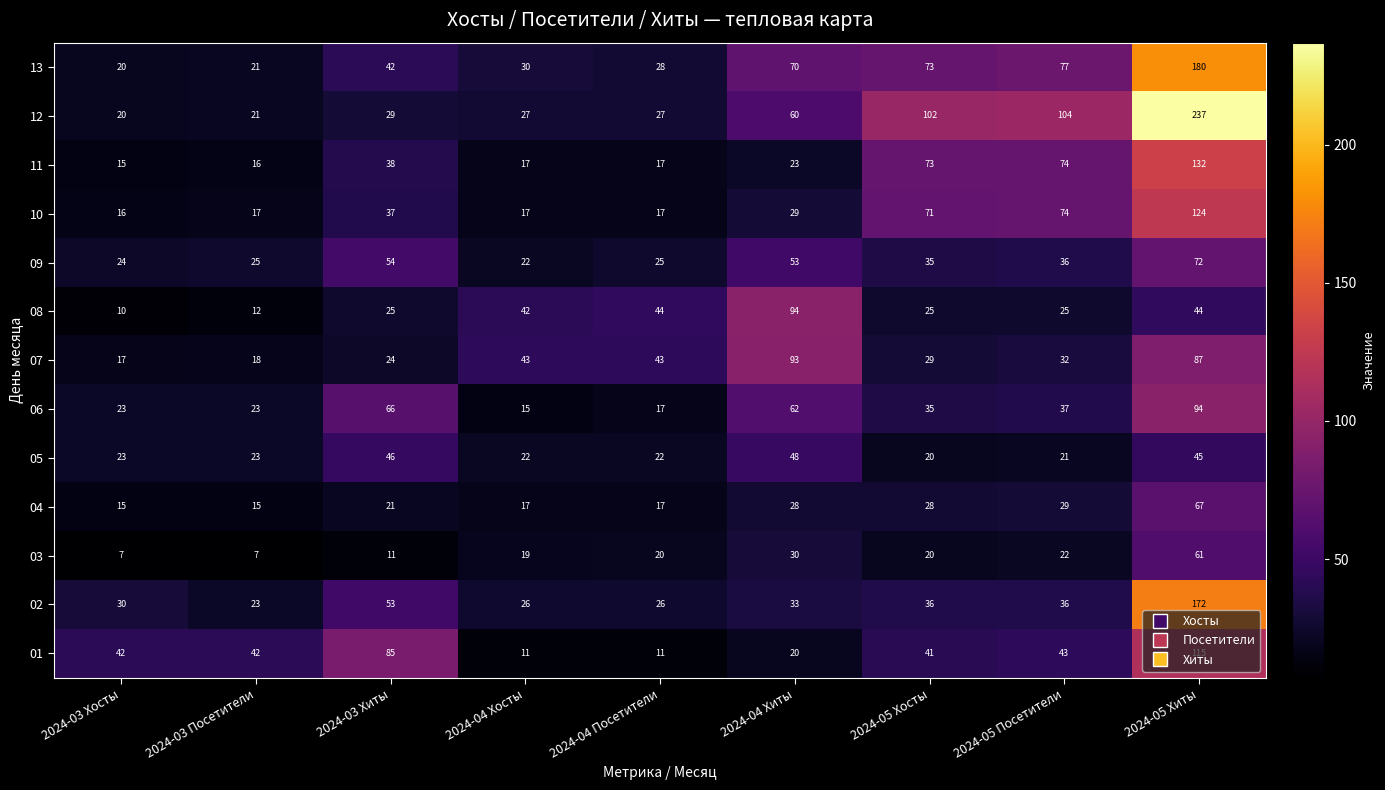

At which label is 03 closest to 34?

2024-04 Хиты